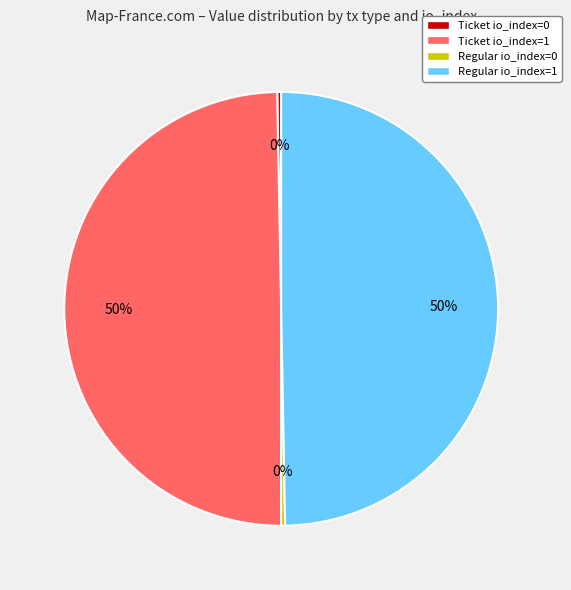

How many segments does this pie chart have?

4